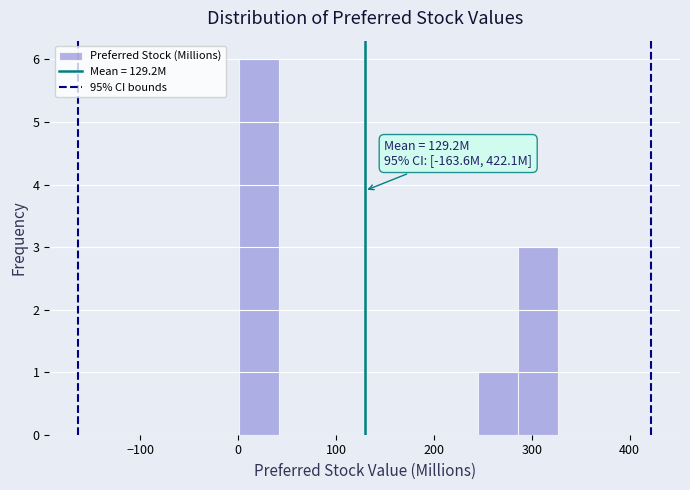

Which range on the x-axis has the tallest bar?

0 to 40